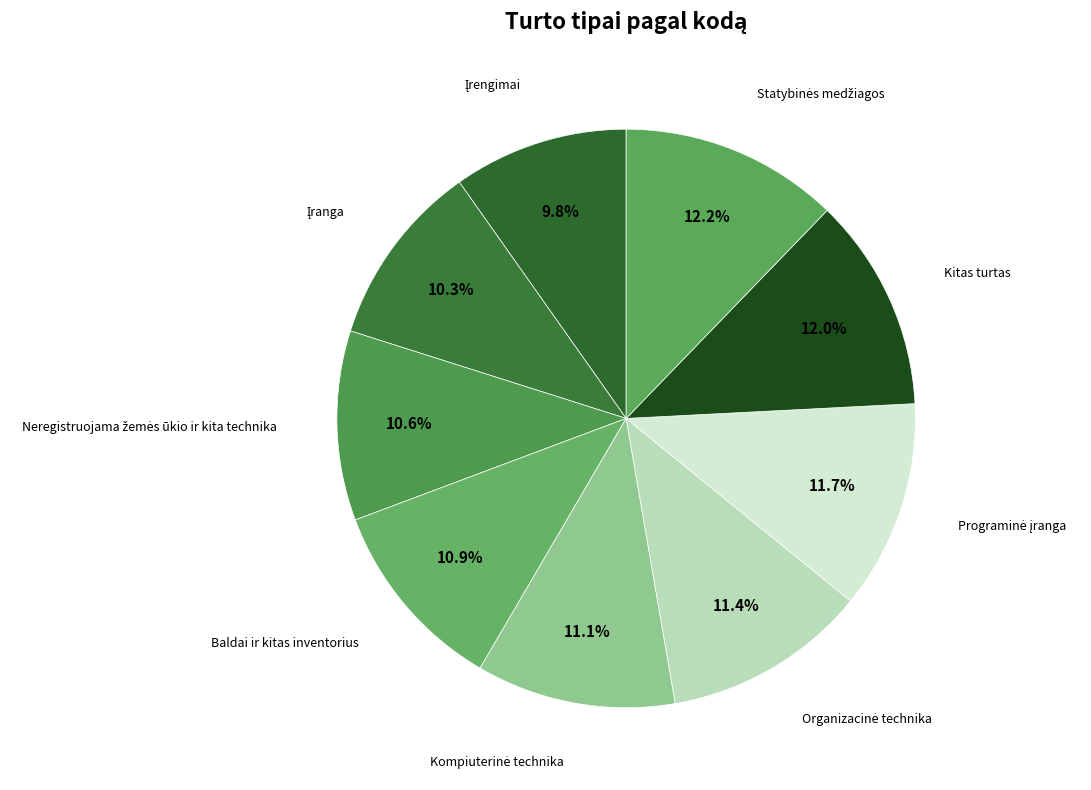

How many segments does this pie chart have?

9